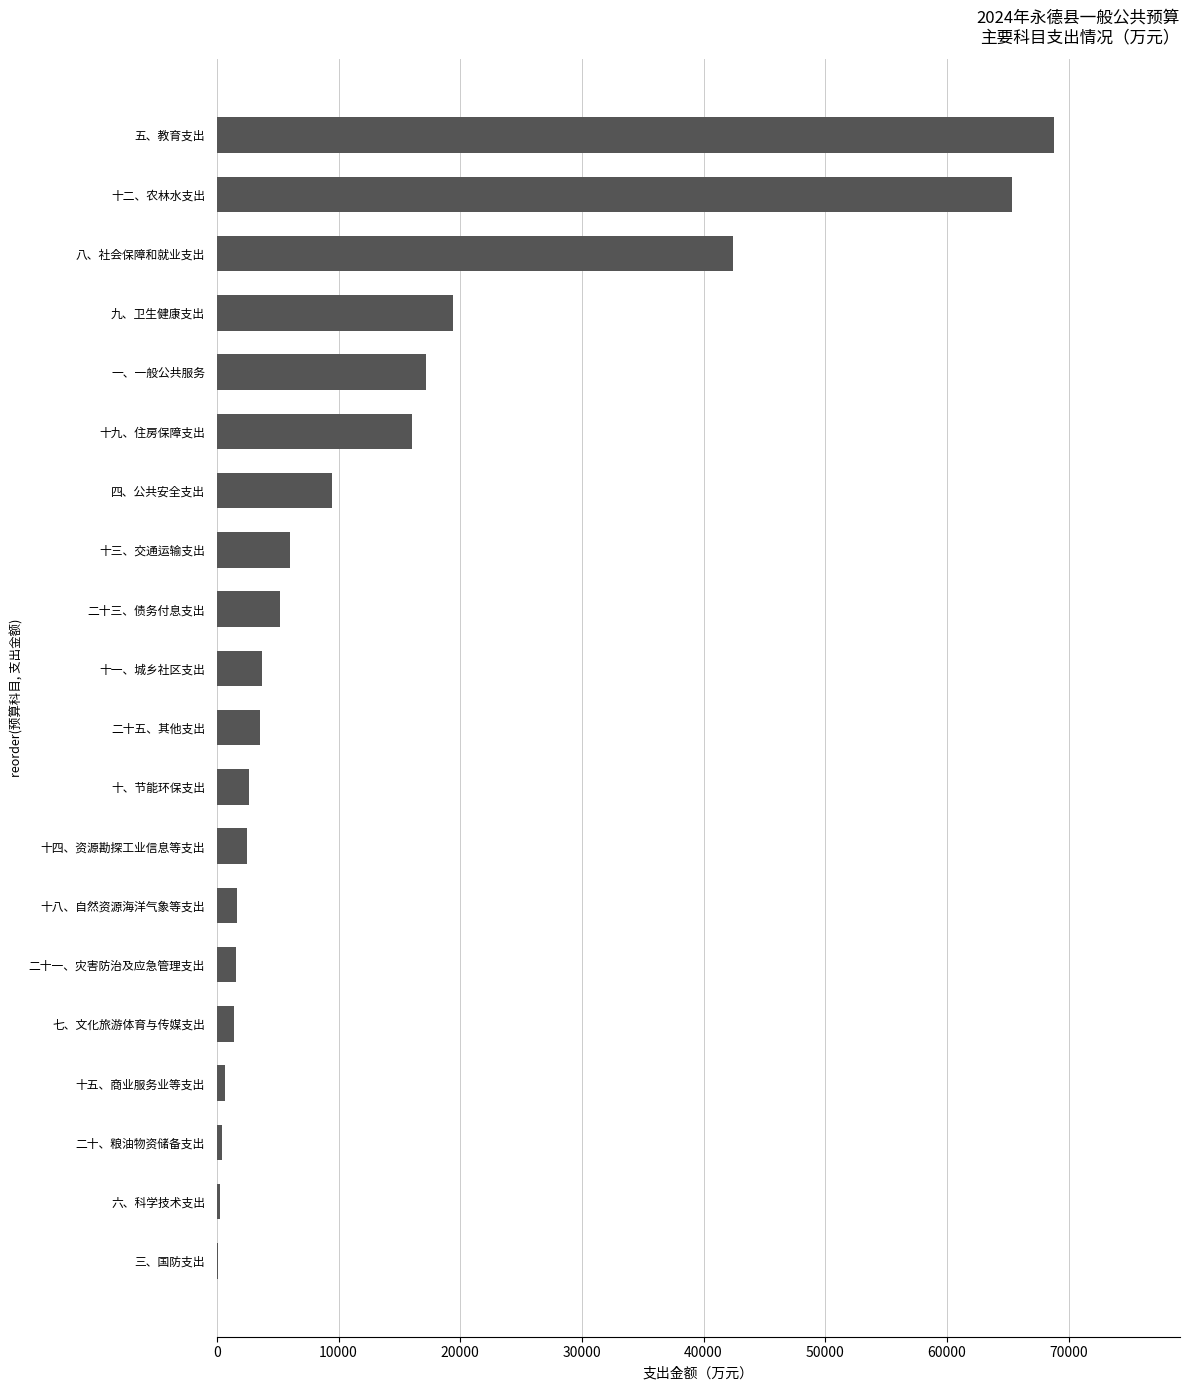

Where is the data nearest to the value 34446?

八、社会保障和就业支出